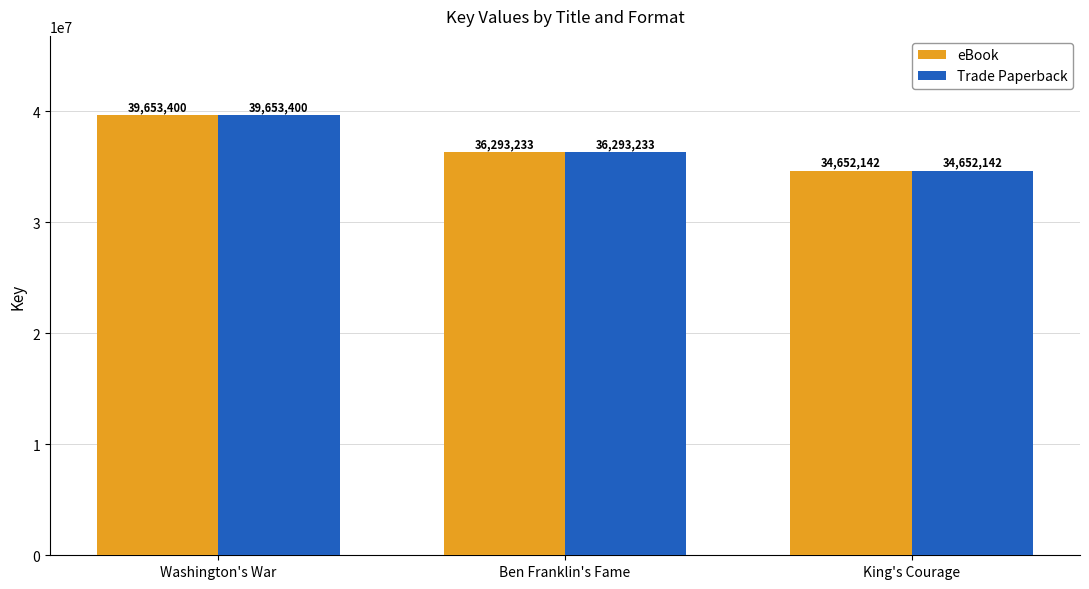

What is the label of the 2nd bar from the right?

Ben Franklin's Fame